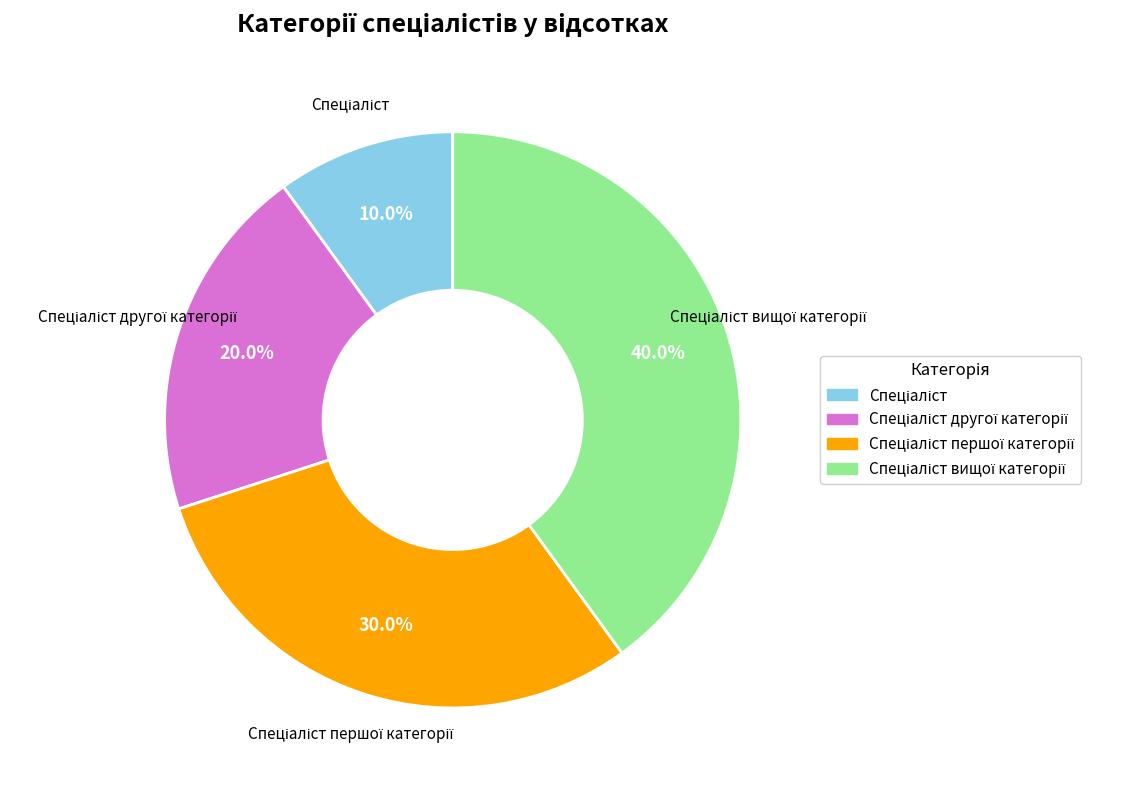

Is there a majority slice in this chart?

No